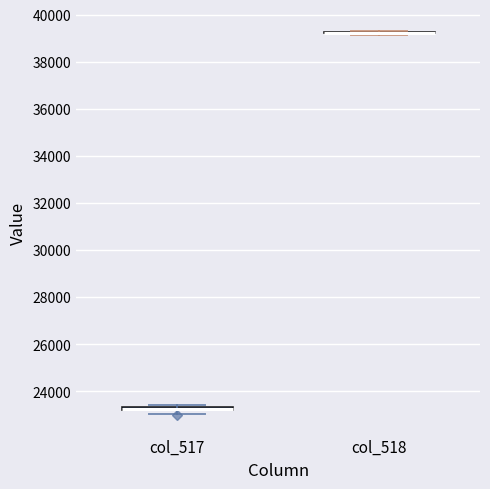

Where is the upper edge of the box for col_517 on the y-axis? The values are not printed on the chart, so give them approximately, as read against the axis.

23400